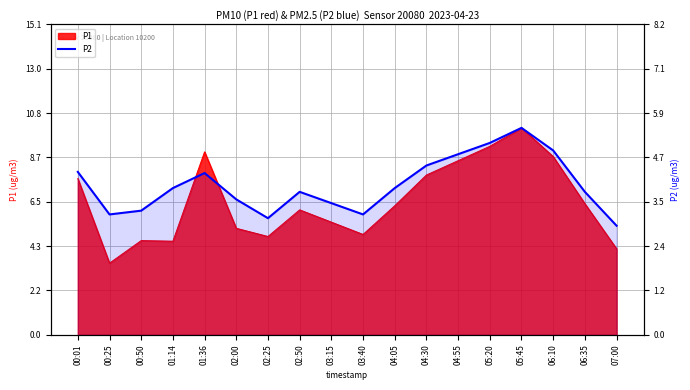

True or false: the data has more than 1 interior local peaks.

True